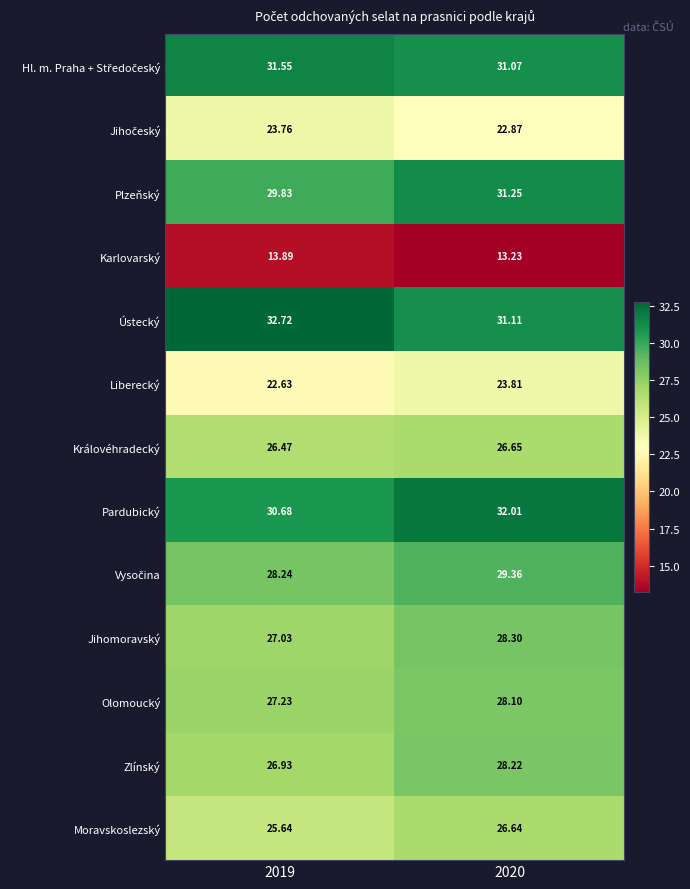

Between 2019 and 2020, which series saw the biggest shift?

Ústecký